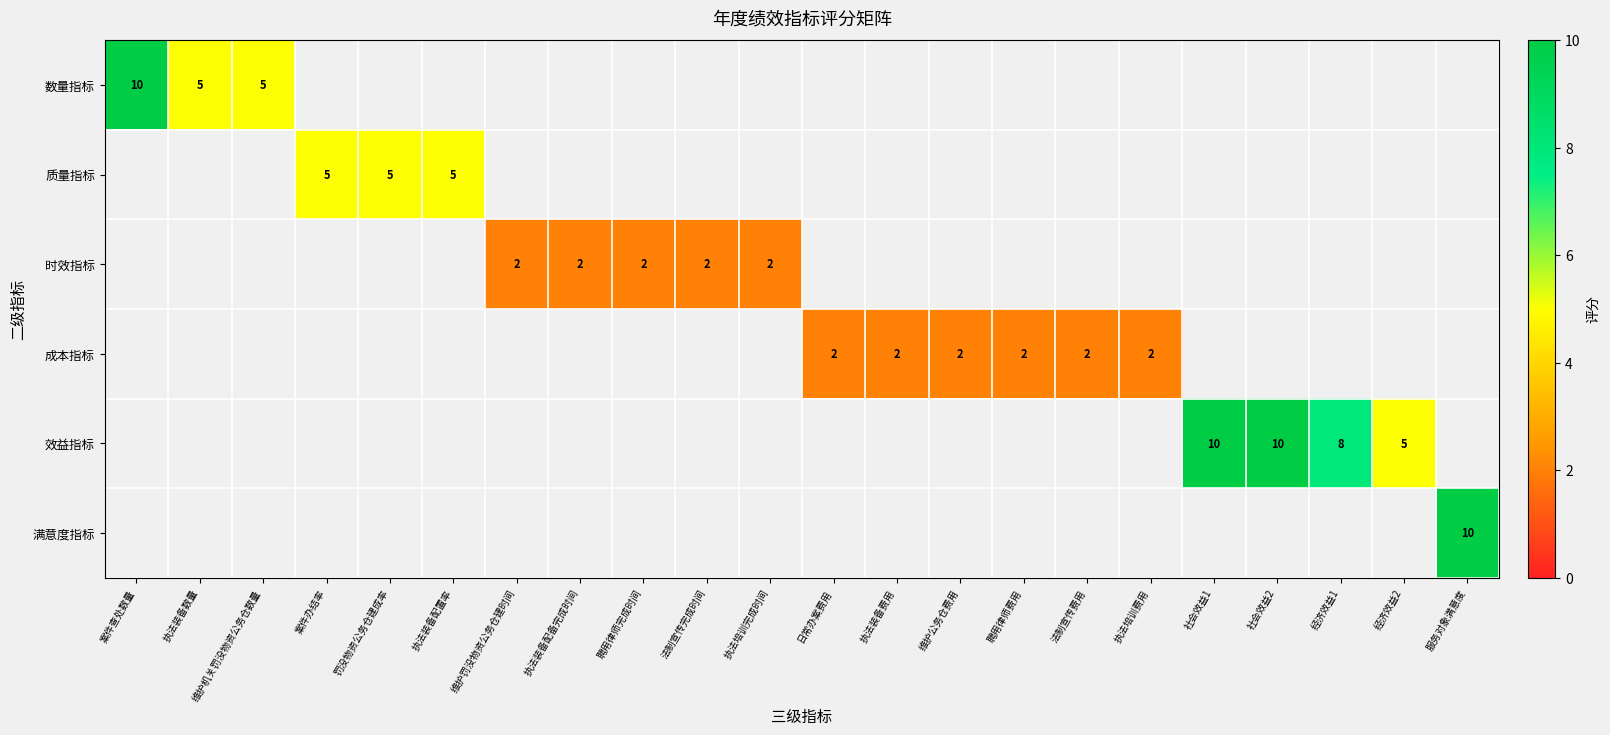

True or false: 效益指标 has a value of 2 at 经济效益2.

False